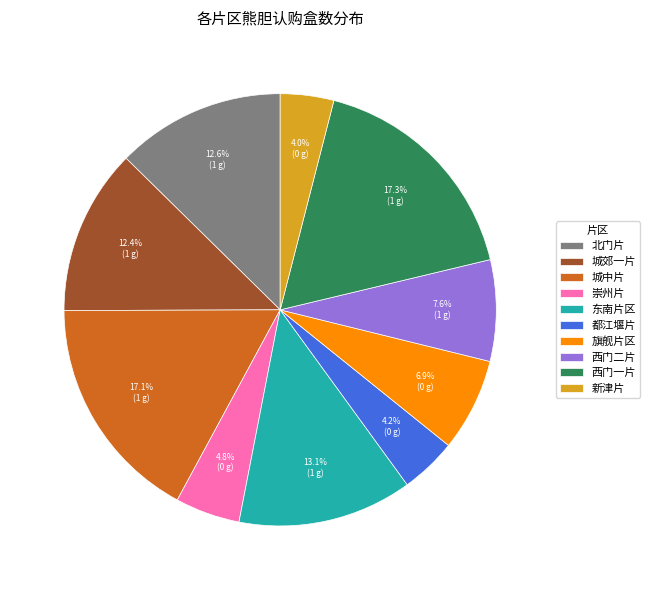

Count the number of slices in the pie.

10